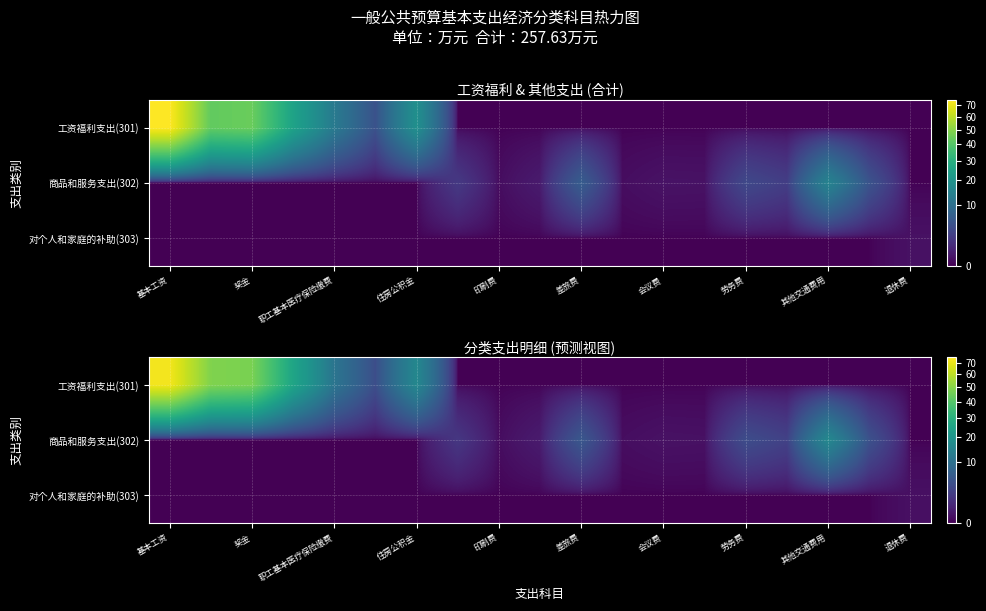

Which series has the largest range (max minus min)?

工资福利支出(301)